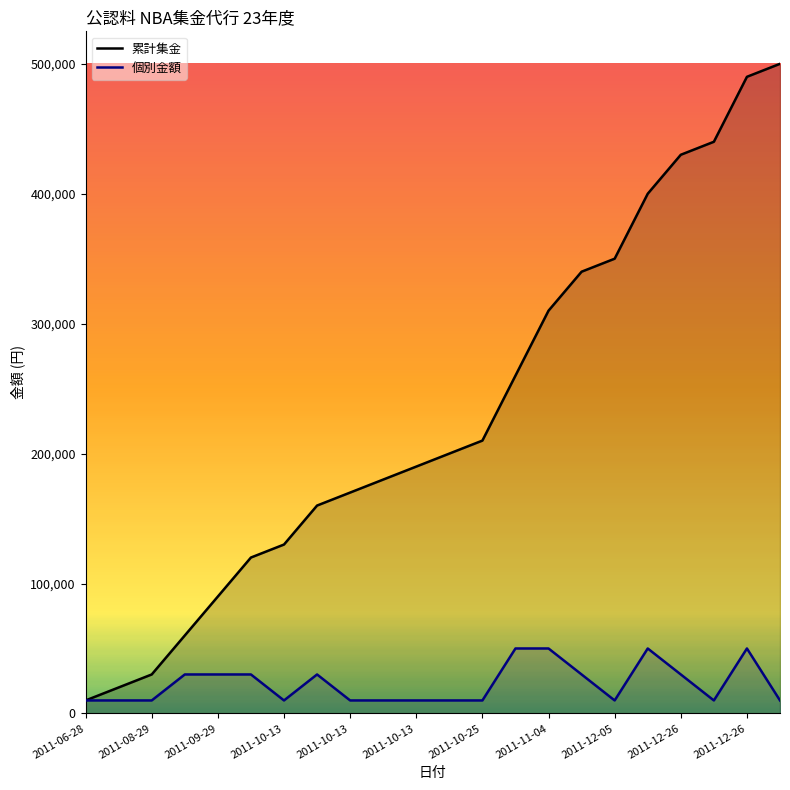

What is the total value across all series at 2011-10-25?

220000